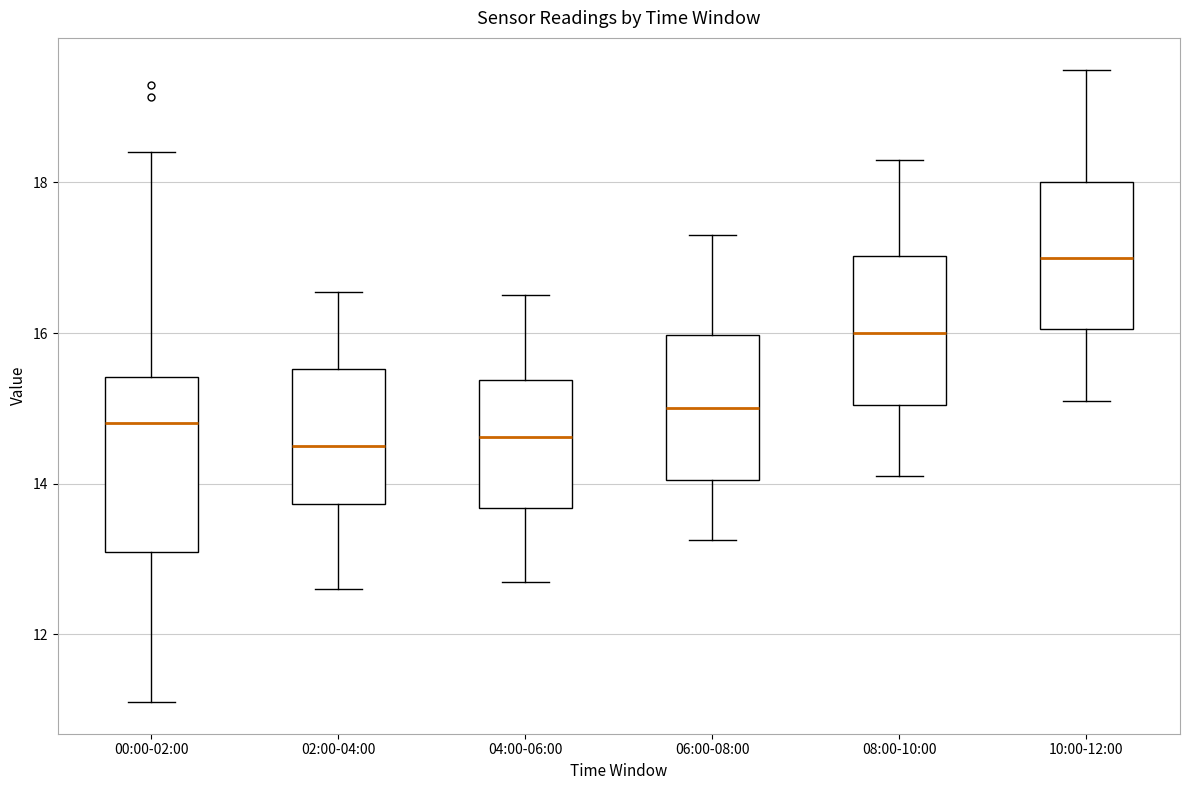

Reading left to right, transcribe this box plot: for each box, give where its median line is, the range the box spans, and where its two whiskers end, as read against the y-axis. The values are not printed on the chart, so give them approximately, as read against the axis.

00:00-02:00: median 14.8, box 13.0 to 15.4, whiskers 11.2 to 18.4
02:00-04:00: median 14.6, box 13.8 to 15.6, whiskers 12.6 to 16.6
04:00-06:00: median 14.6, box 13.6 to 15.4, whiskers 12.8 to 16.6
06:00-08:00: median 15.0, box 14.0 to 16.0, whiskers 13.2 to 17.4
08:00-10:00: median 16.0, box 15.0 to 17.0, whiskers 14.2 to 18.4
10:00-12:00: median 17.0, box 16.0 to 18.0, whiskers 15.2 to 19.6